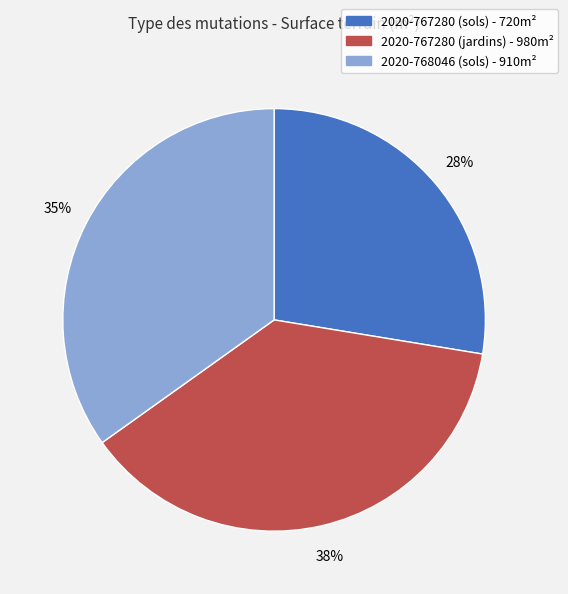

What percentage is the 2020-767280 (sols) slice, to the nearest percent?

28%